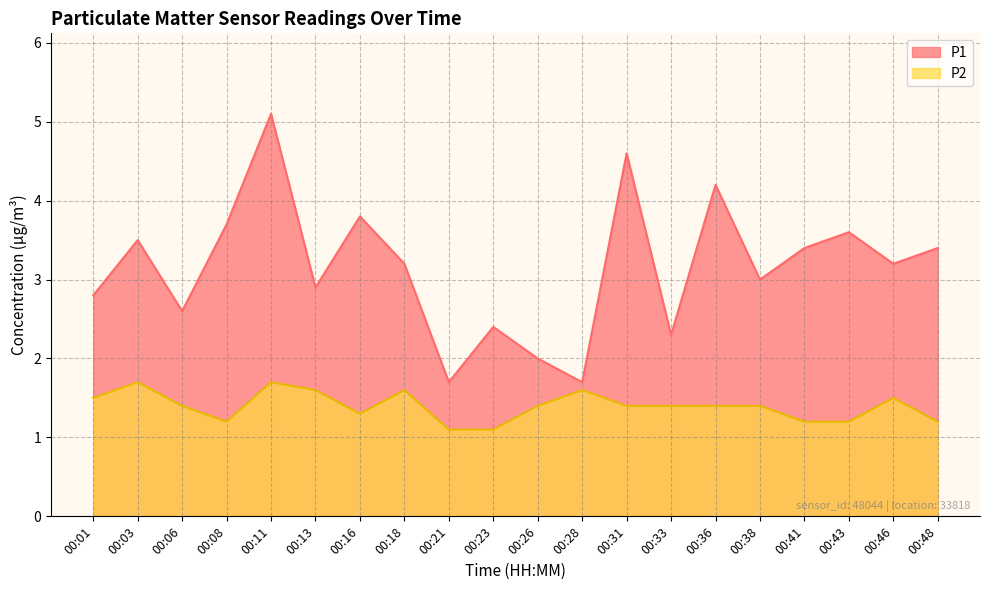

What is the smallest value displayed?

1.1